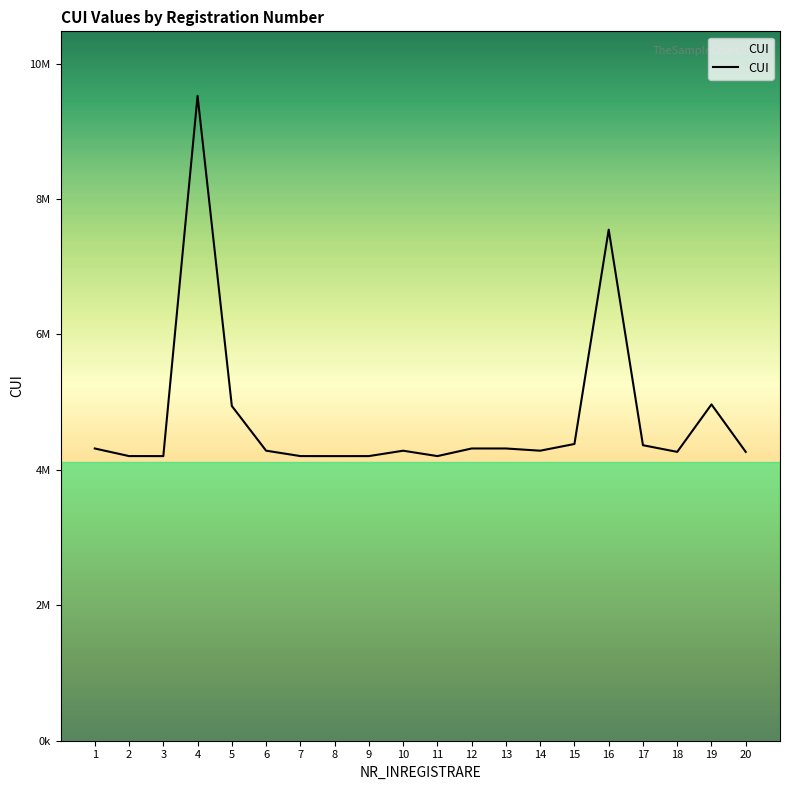

True or false: there are more than 2 points higher than both neighbors.

True